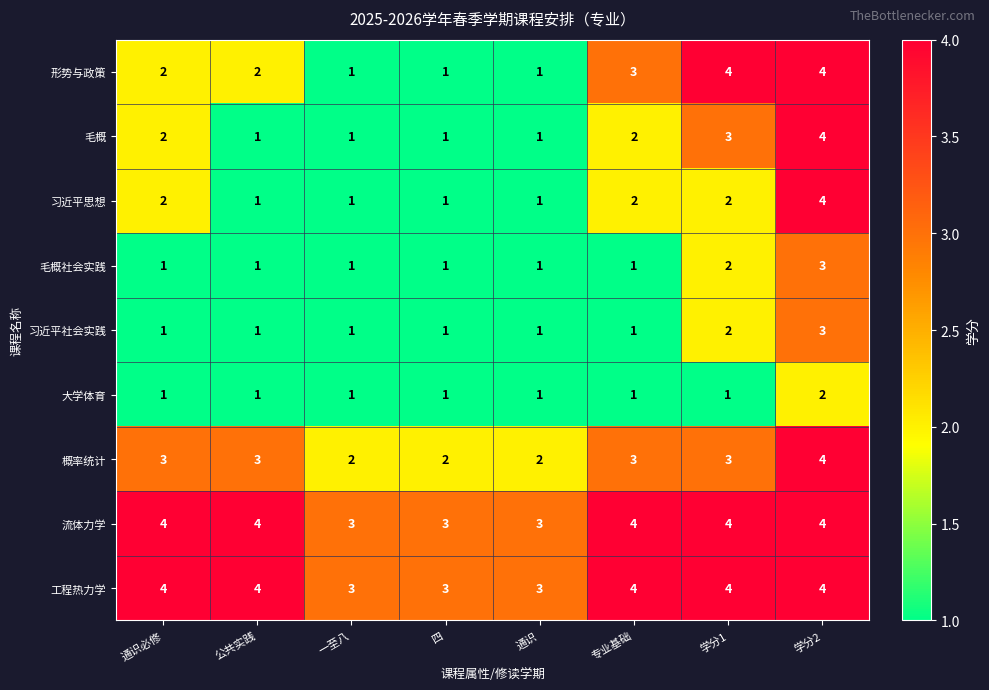

What is the average value of the 流体力学 series?

4